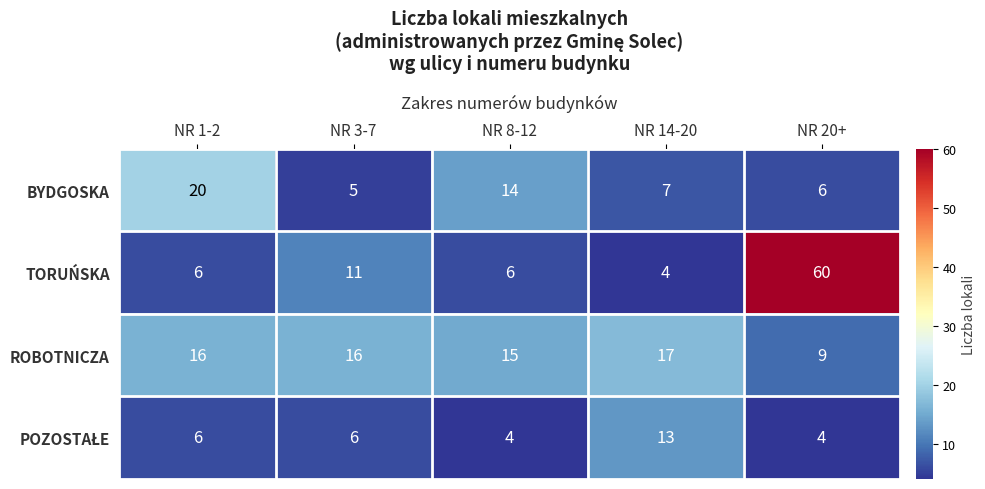

What value does the BYDGOSKA series have at NR 1-2?

20